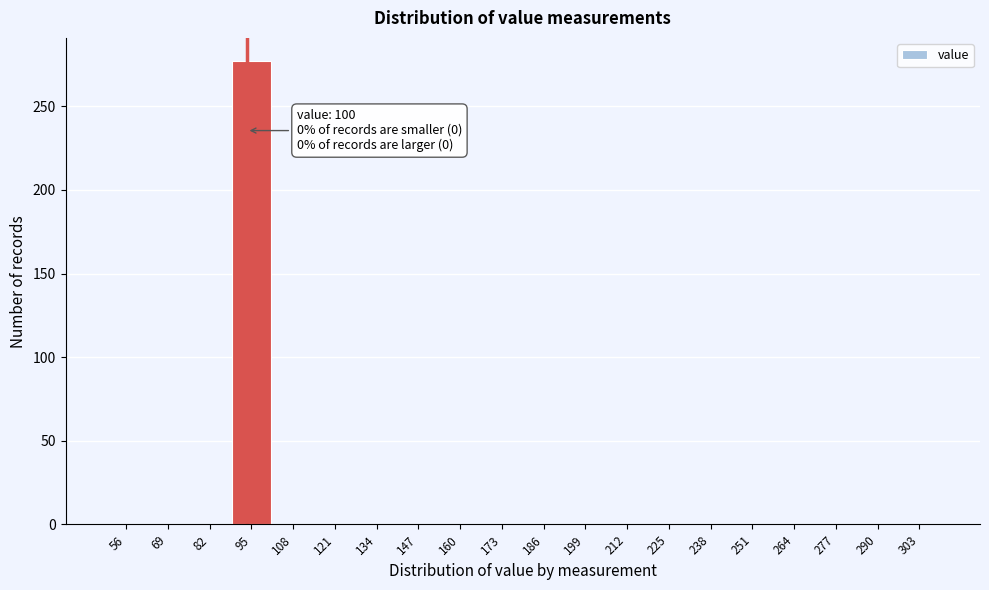

Reading right to left, extract all data points from this chart.

303=0	290=0	277=0	264=0	251=0	238=0	225=0	212=0	199=0	186=0	173=0	160=0	147=0	134=0	121=0	108=0	95=277	82=0	69=0	56=0